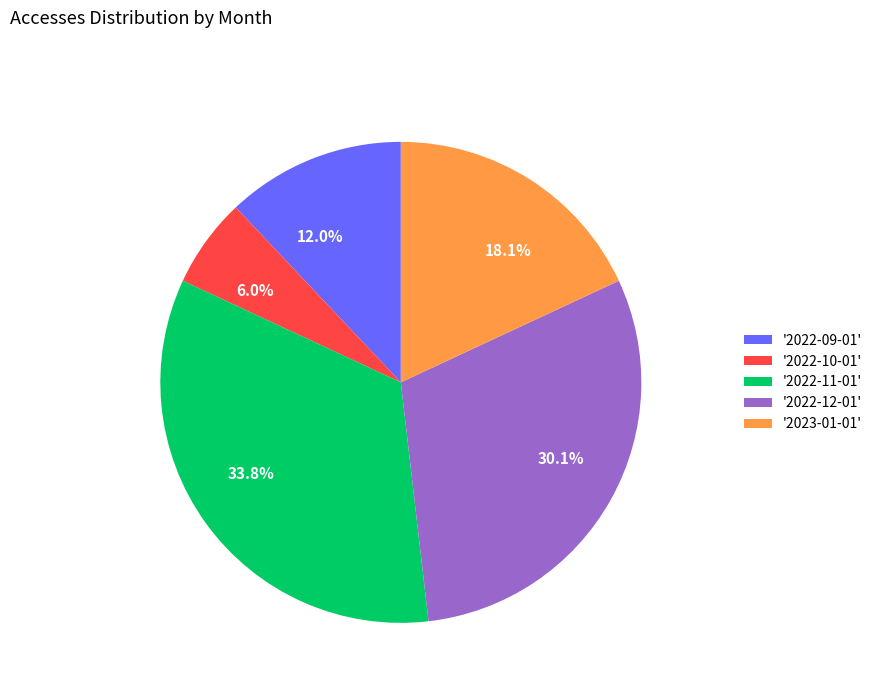

Count the number of slices in the pie.

5